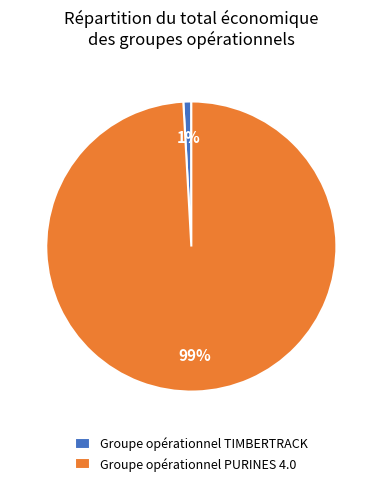

To the nearest percent, what percentage of the pie is Groupe opérationnel PURINES 4.0?

99%